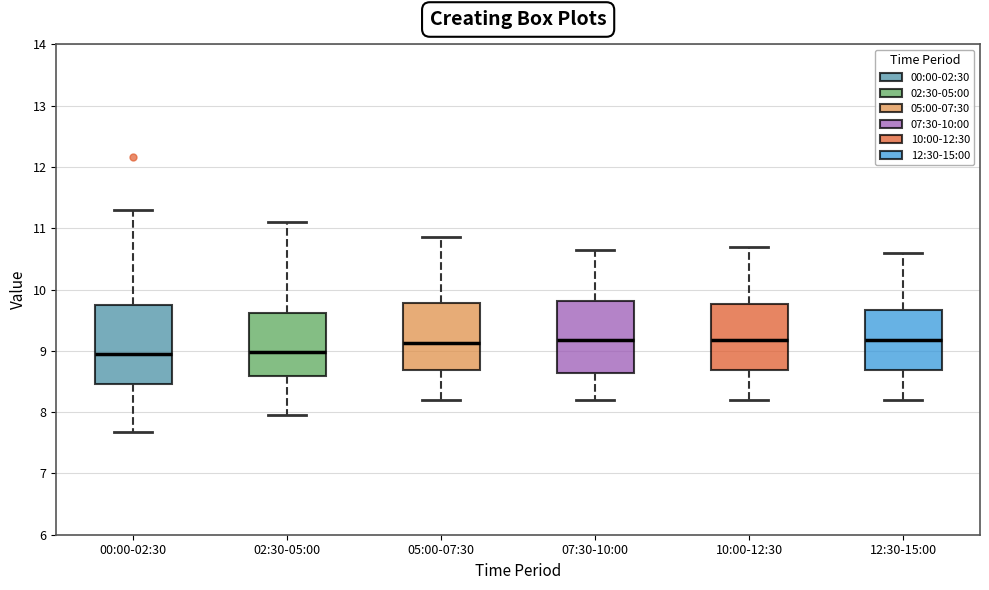

Where does the upper whisker of the box for 10:00-12:30 end on the y-axis? The values are not printed on the chart, so give them approximately, as read against the axis.

10.7